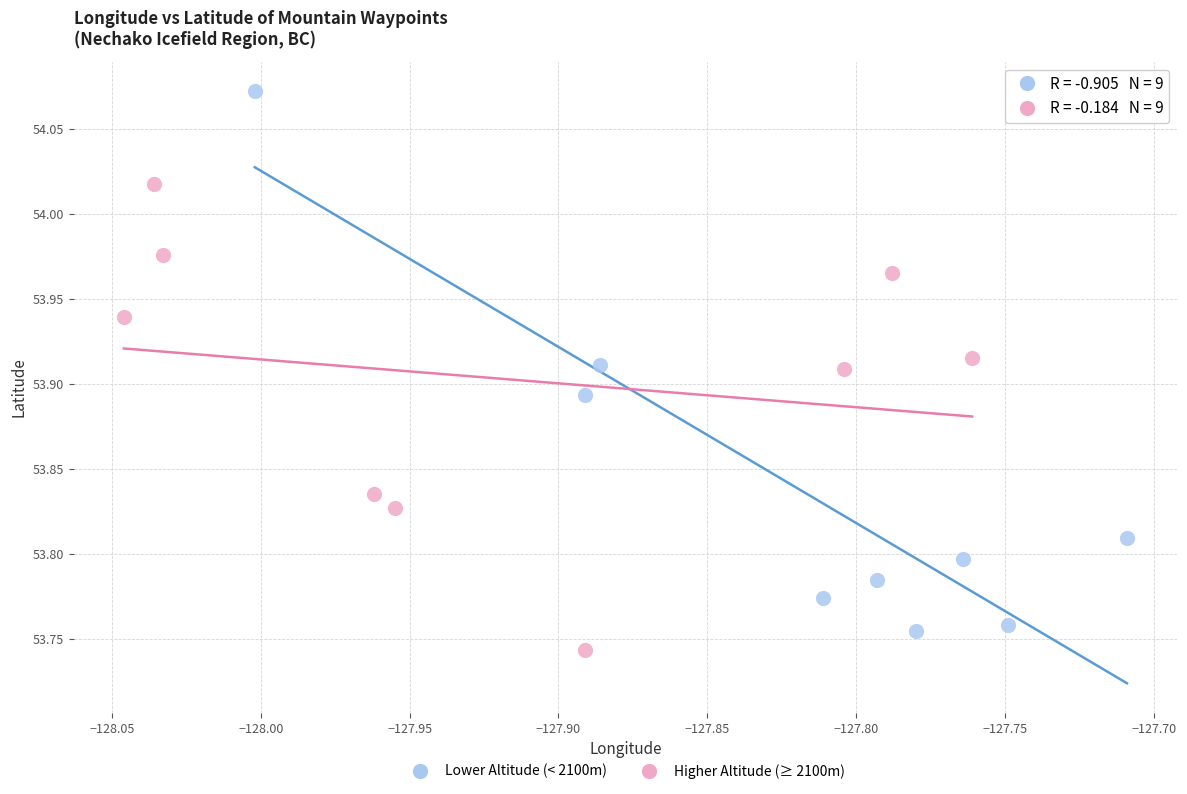

Which series has the largest Y range (max minus min)?

Lower Altitude (< 2100m)